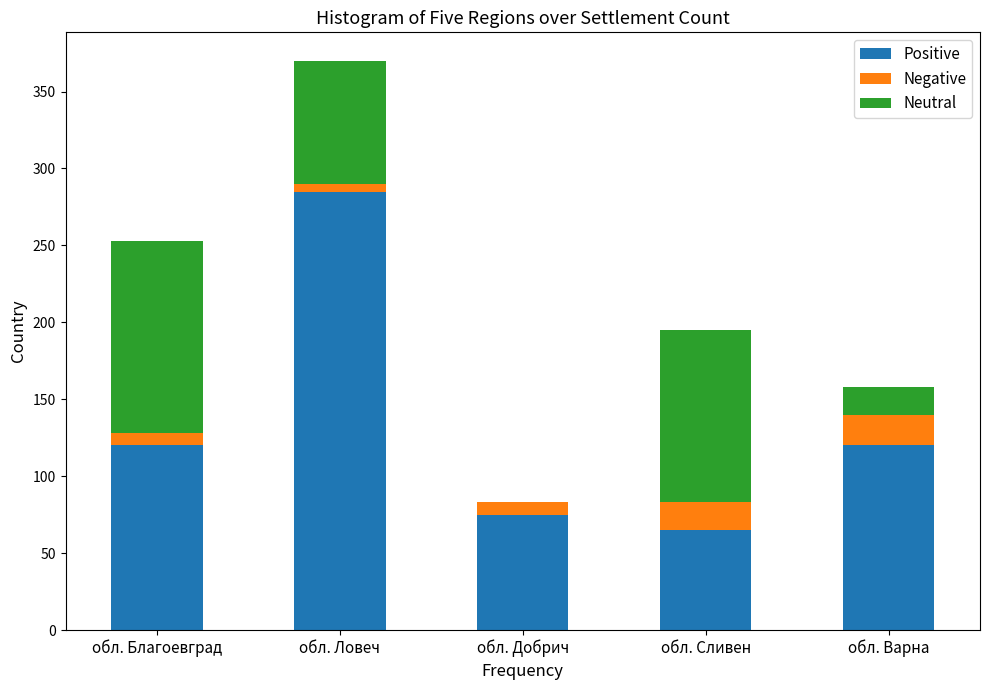

At which category is the sum across all series the highest?

обл. Ловеч